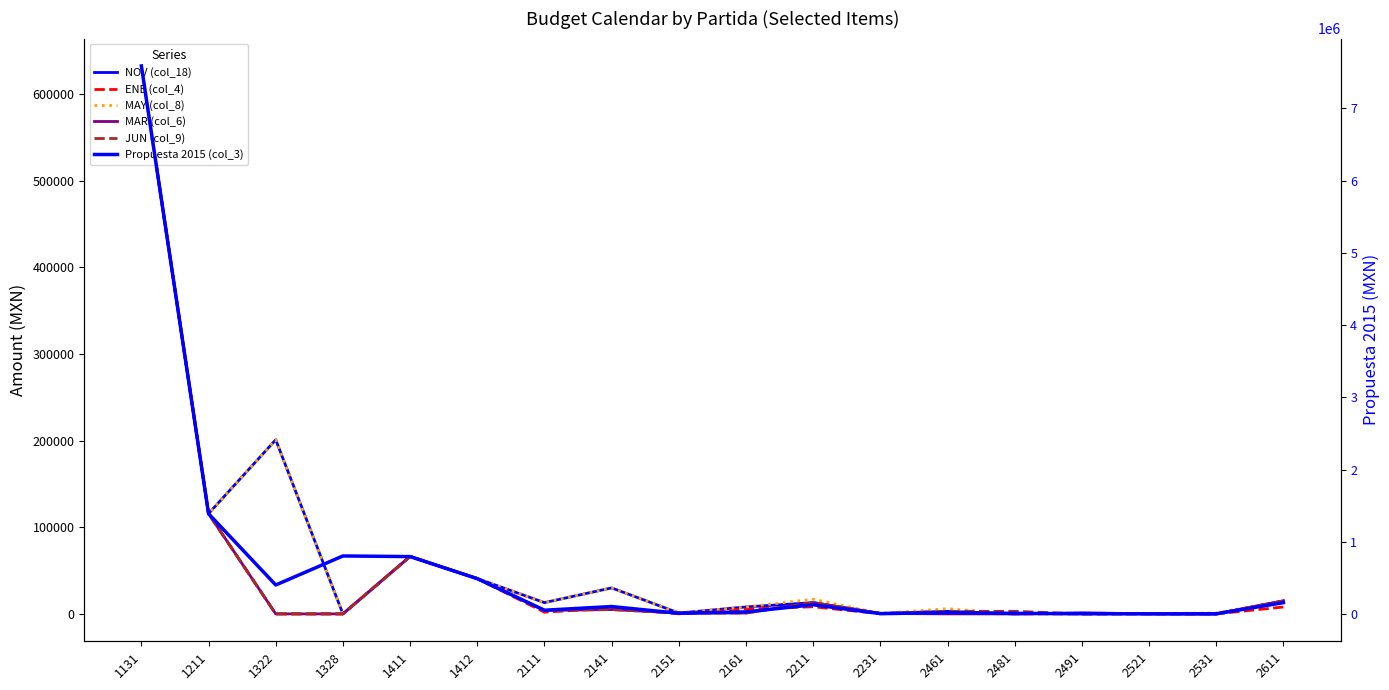

True or false: NOV (col_18) and MAR (col_6) cross at least once.

False